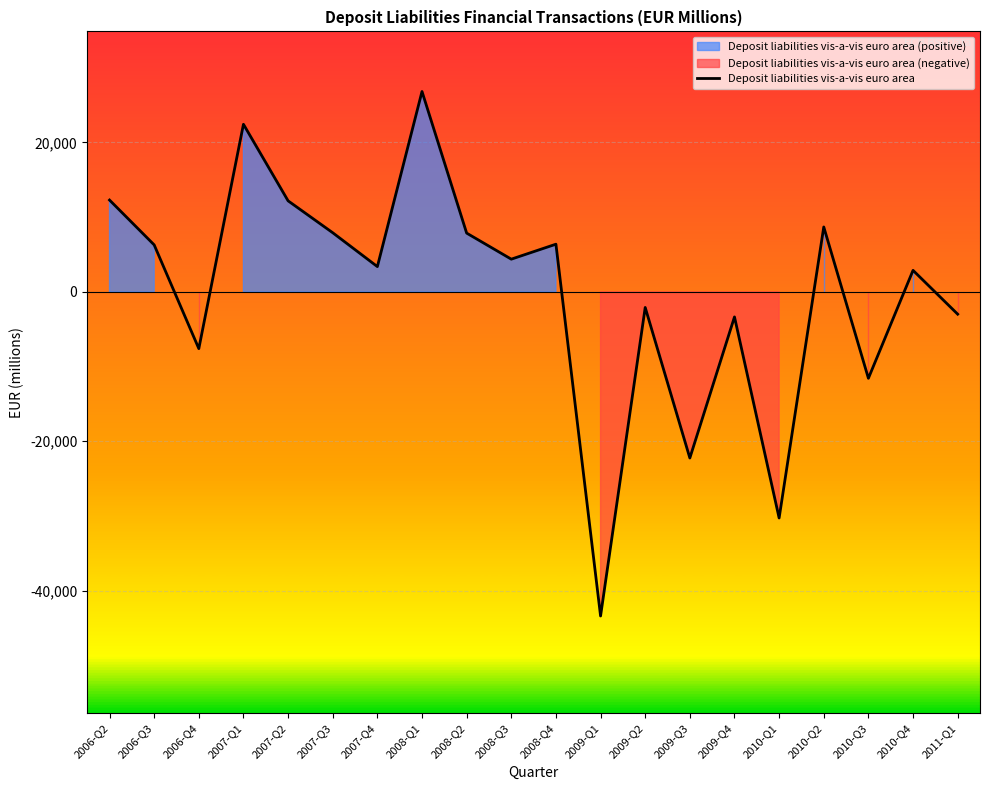

Which label corresponds to the largest value in the chart?

2008-Q1